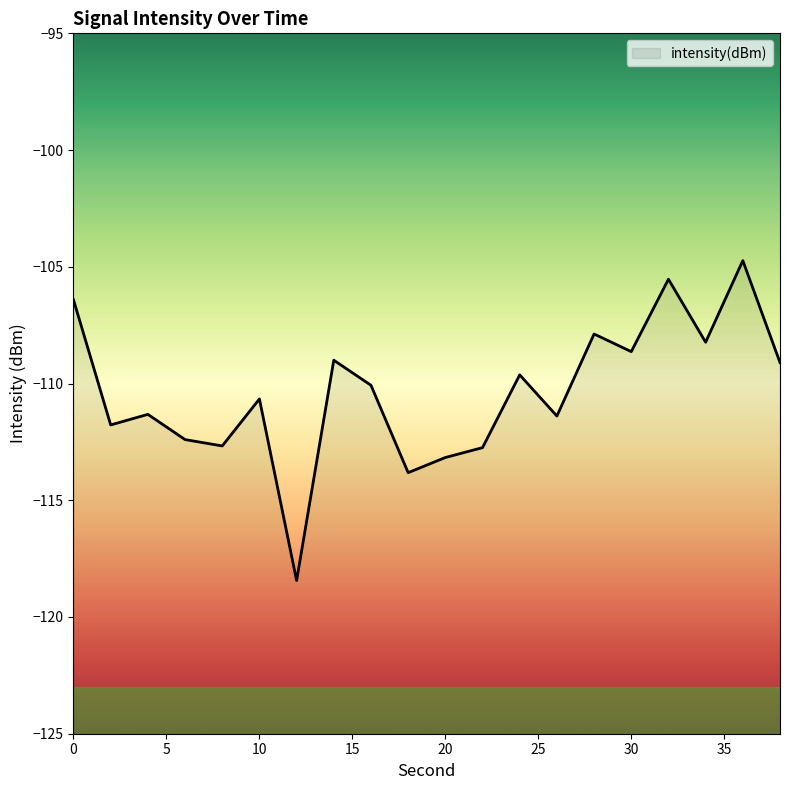

How many data points are less than -110?

11